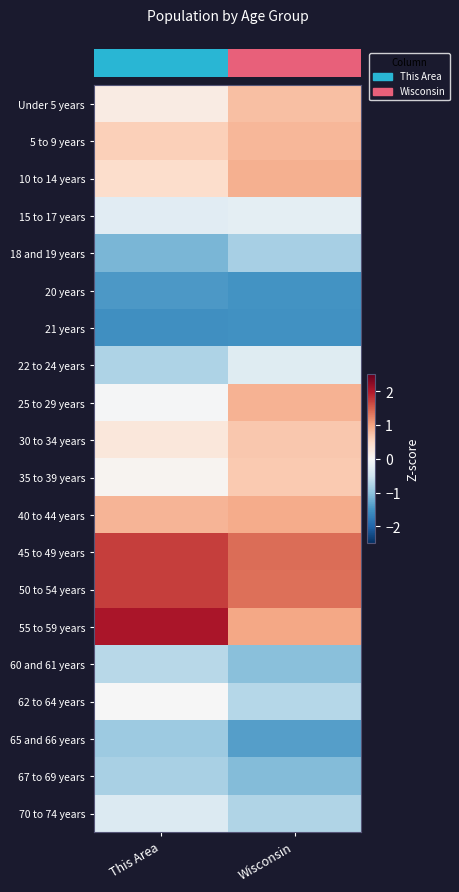

At how many categories does at least one series exceed -1?

2